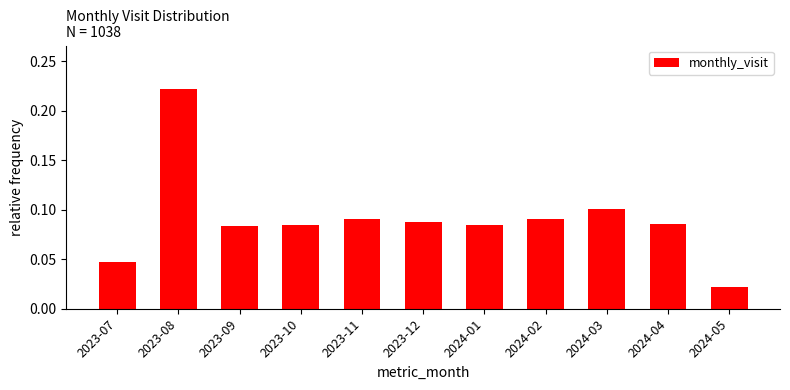

Between 2024-02 and 2024-03, which is larger?

2024-03